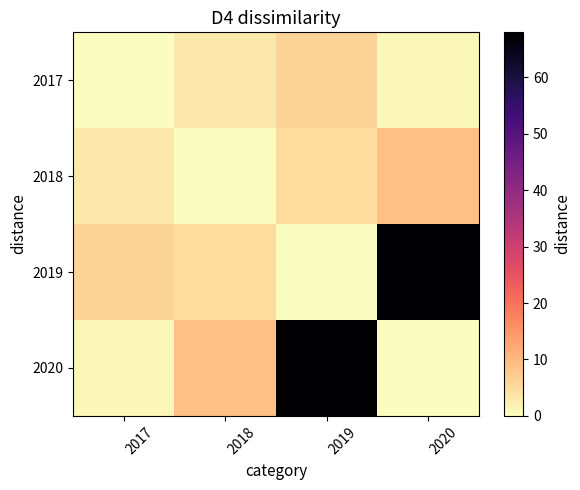

At which category does the chart reach its peak across all series?

2020